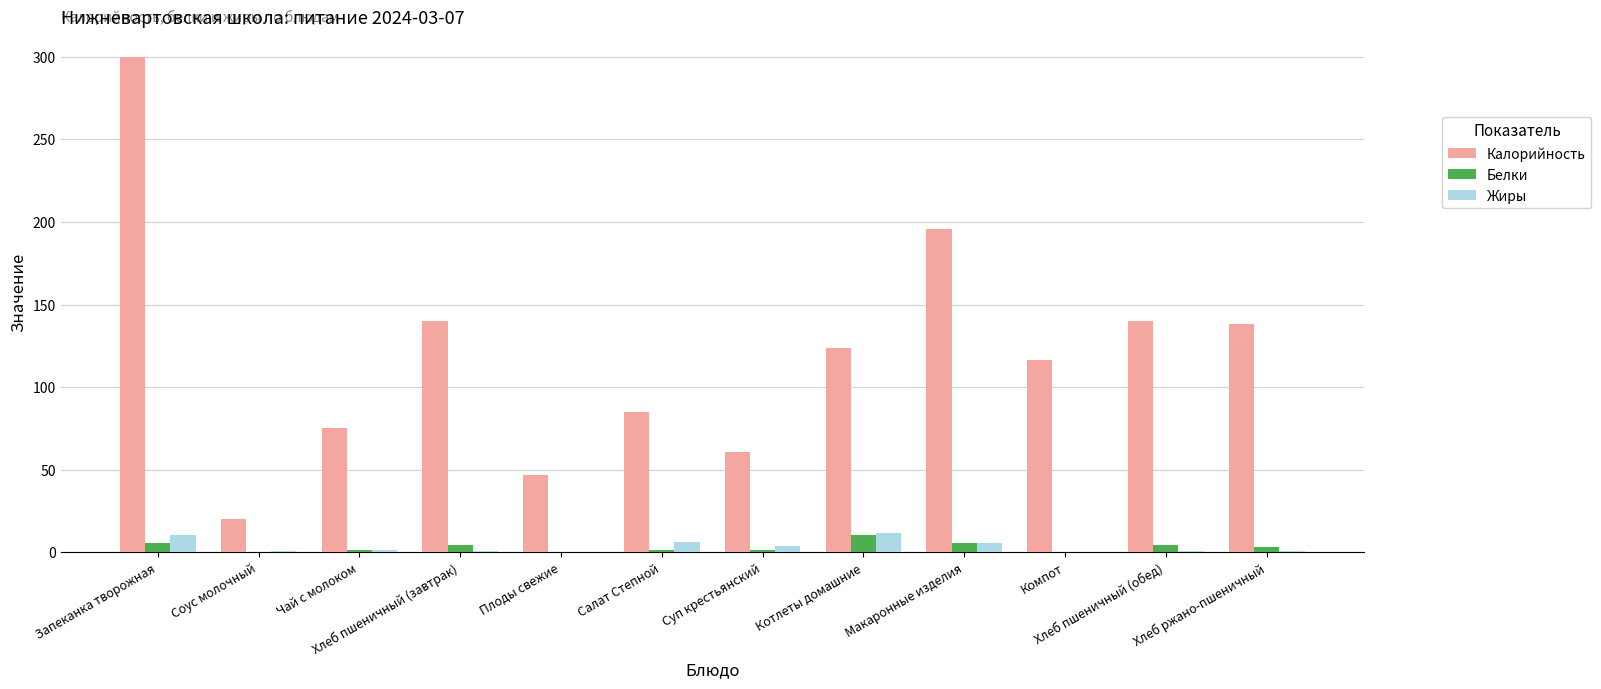

What is the sum of all Жиры values?

42.4